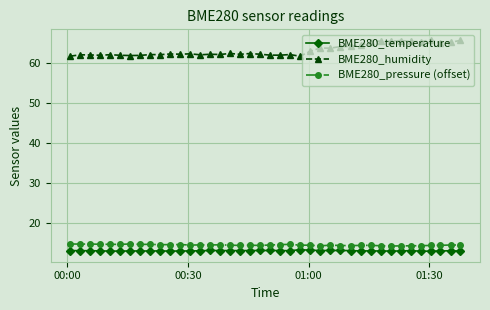

Which series has the largest total across all categories?

BME280_humidity